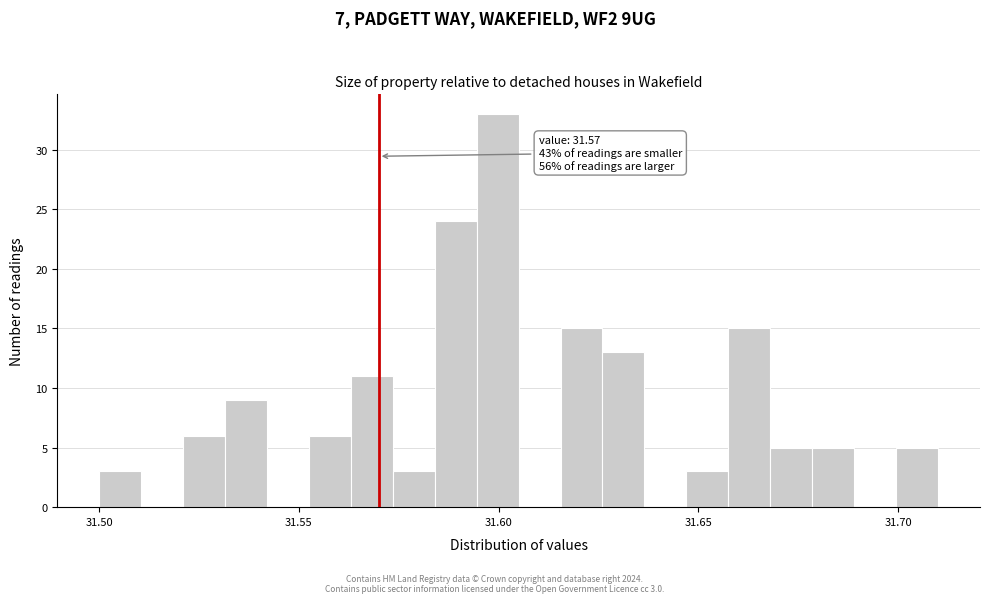

Around what value on the x-axis is the tallest bar? Give the approximate position of its centre, as read against the axis.

31.600